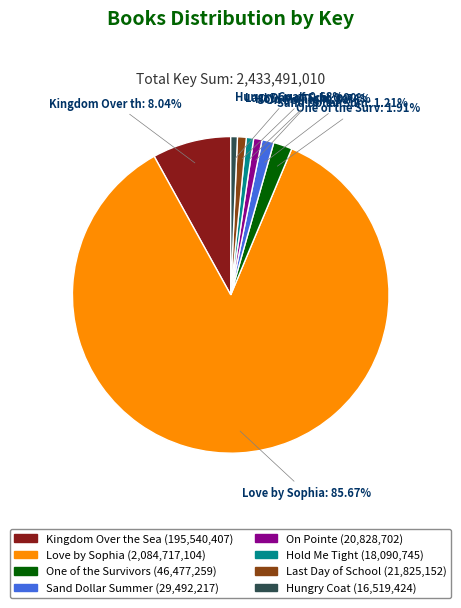

Does Kingdom Over the Sea represent more than half of the total?

No